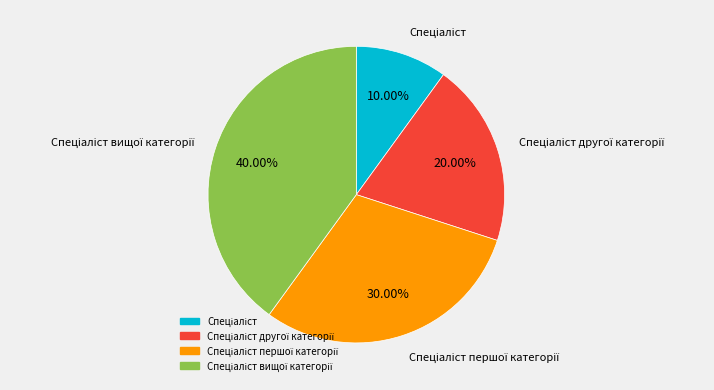

Count the number of slices in the pie.

4